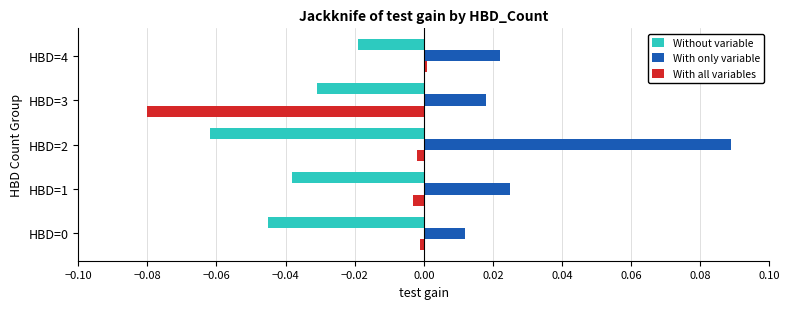

Rank the series by their maximum value, from lowest to highest.

Without variable, With all variables, With only variable